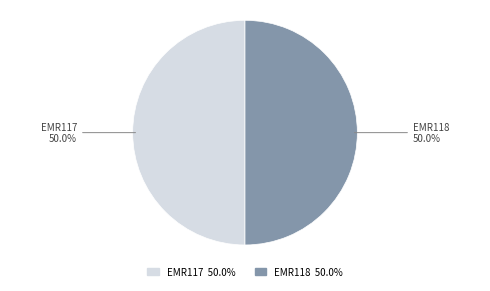

What percentage is the EMR117 slice, to the nearest percent?

50%